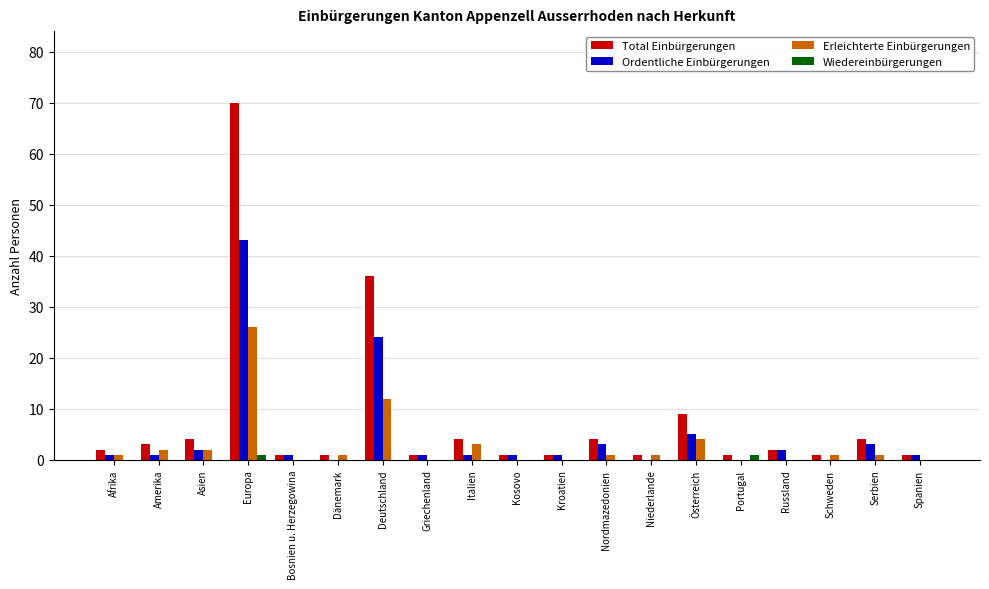

True or false: Ordentliche Einbürgerungen has a value of 14 at Niederlande.

False